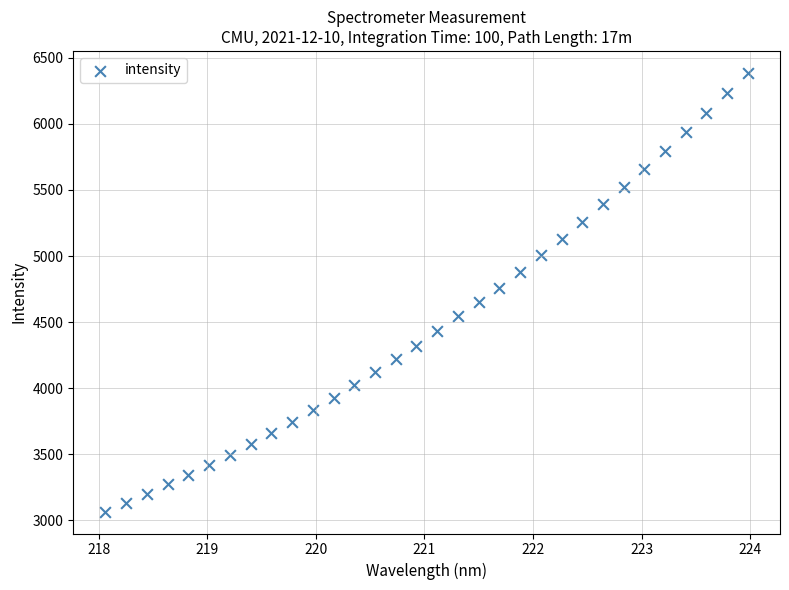

What is the range of Y values (max minus min)?

3319.5